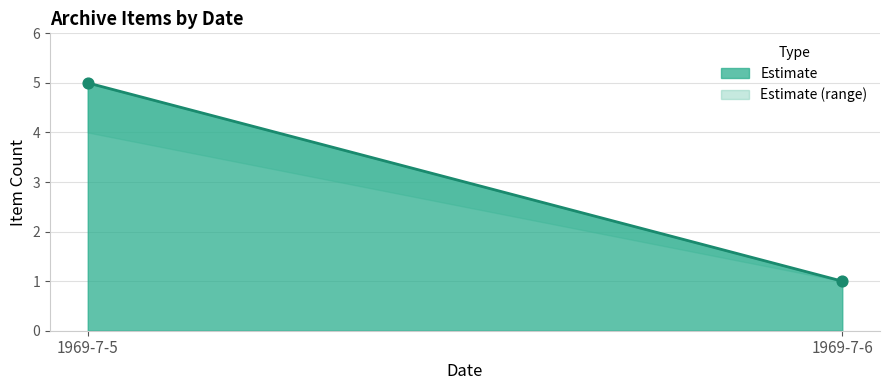

What is the average Y value?

3